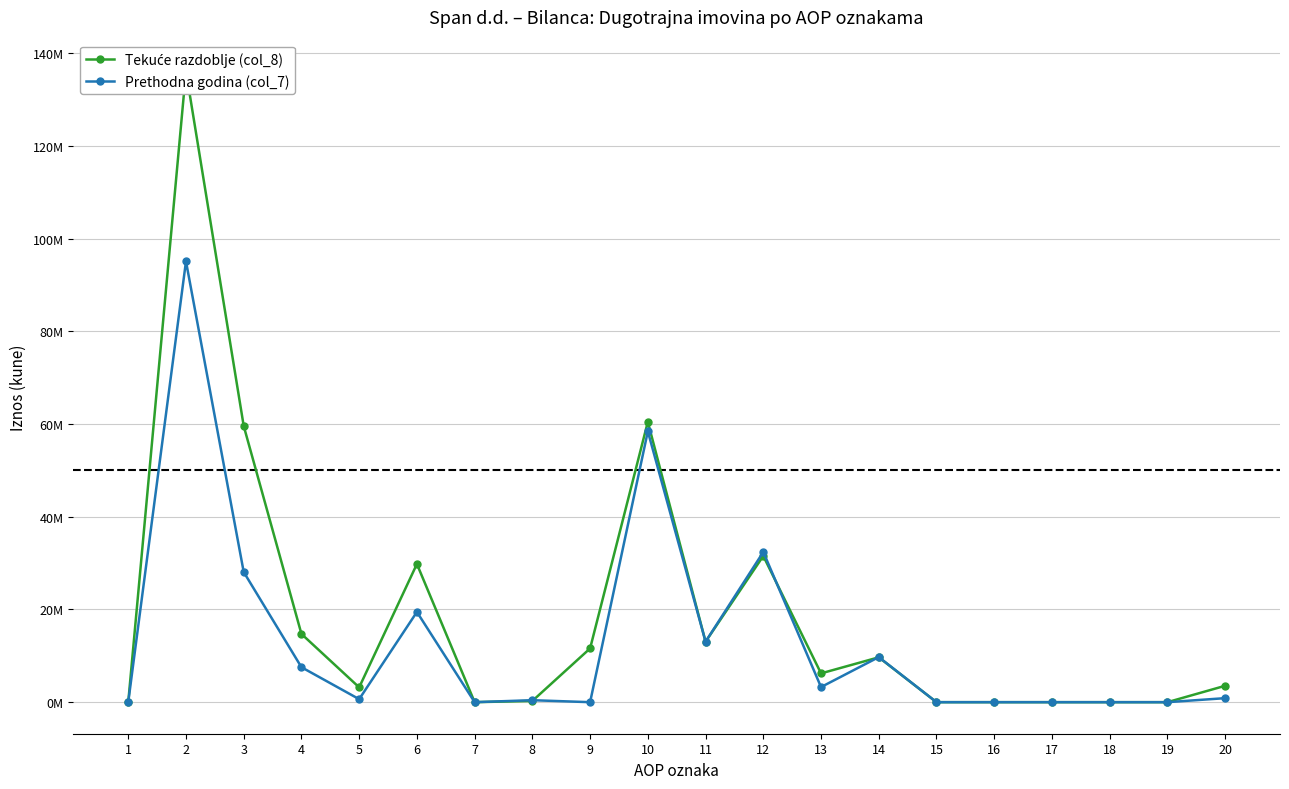

True or false: Tekuće razdoblje (col_8) has a value of 0 at 16.

True